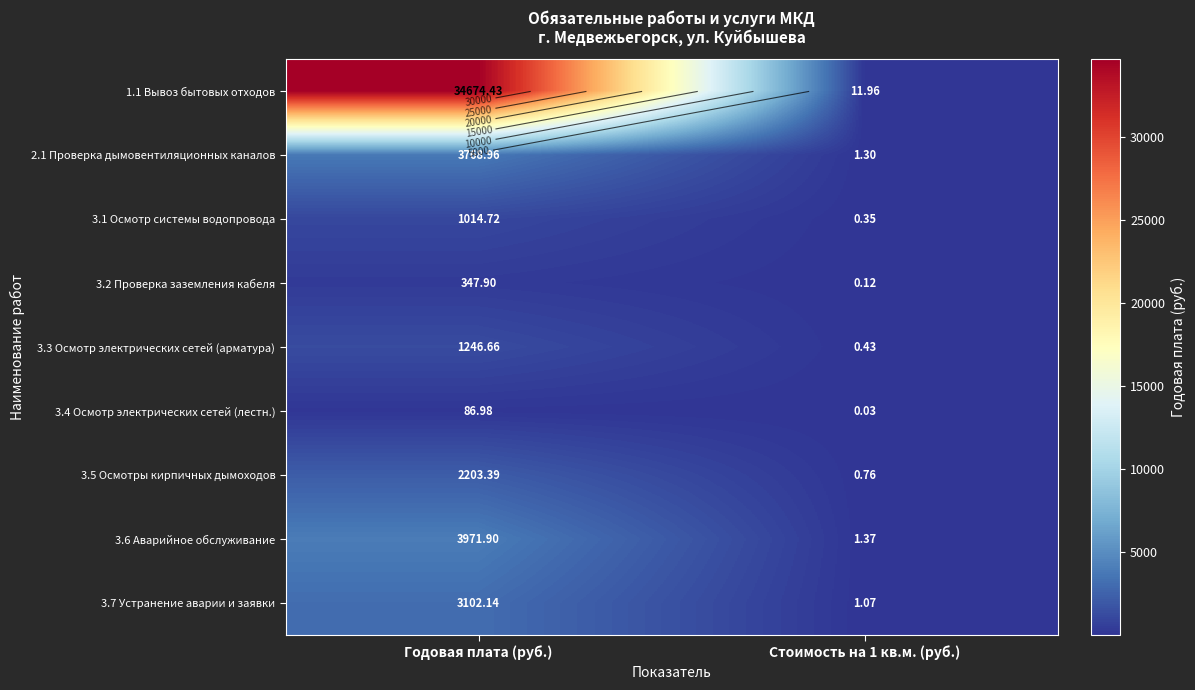

At how many categories does at least one series exceed 16715?

1